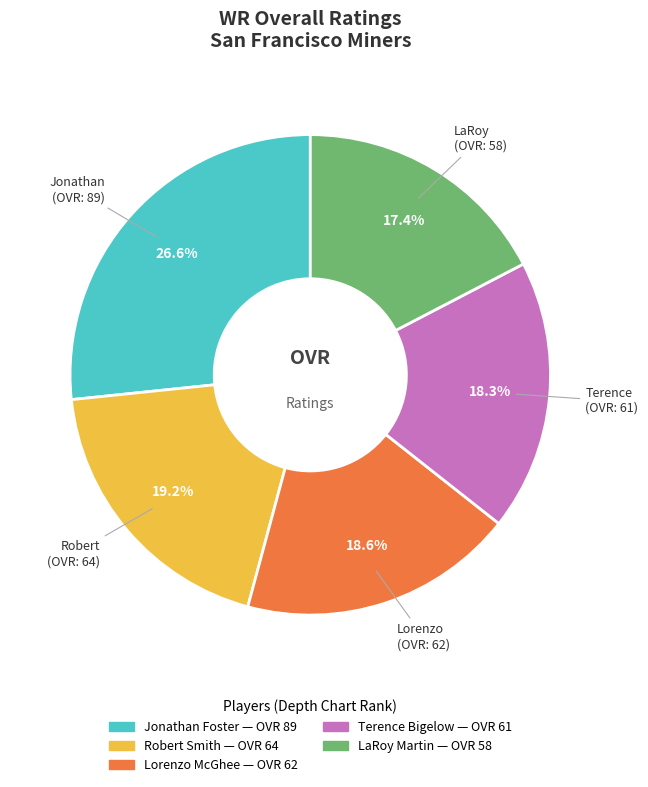

True or false: Terence accounts for 18% of the total.

True